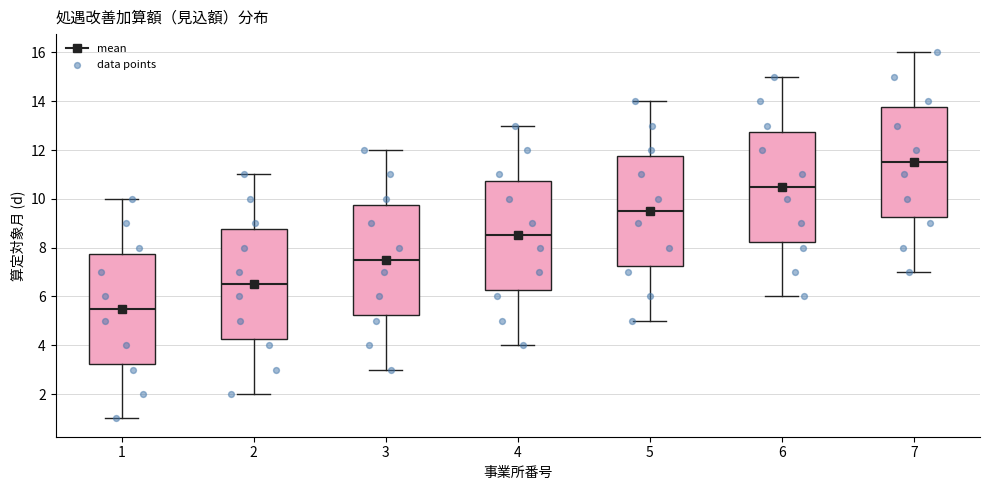

Reading left to right, read every box against the y-axis: the position of its median line, the range the box covers, and the ends of its whiskers. The values are not printed on the chart, so give them approximately, as read against the axis.

1: median 5.6, box 3.2 to 7.8, whiskers 1.0 to 10.0
2: median 6.6, box 4.2 to 8.8, whiskers 2.0 to 11.0
3: median 7.6, box 5.2 to 9.8, whiskers 3.0 to 12.0
4: median 8.6, box 6.2 to 10.8, whiskers 4.0 to 13.0
5: median 9.6, box 7.2 to 11.8, whiskers 5.0 to 14.0
6: median 10.6, box 8.2 to 12.8, whiskers 6.0 to 15.0
7: median 11.6, box 9.2 to 13.8, whiskers 7.0 to 16.0